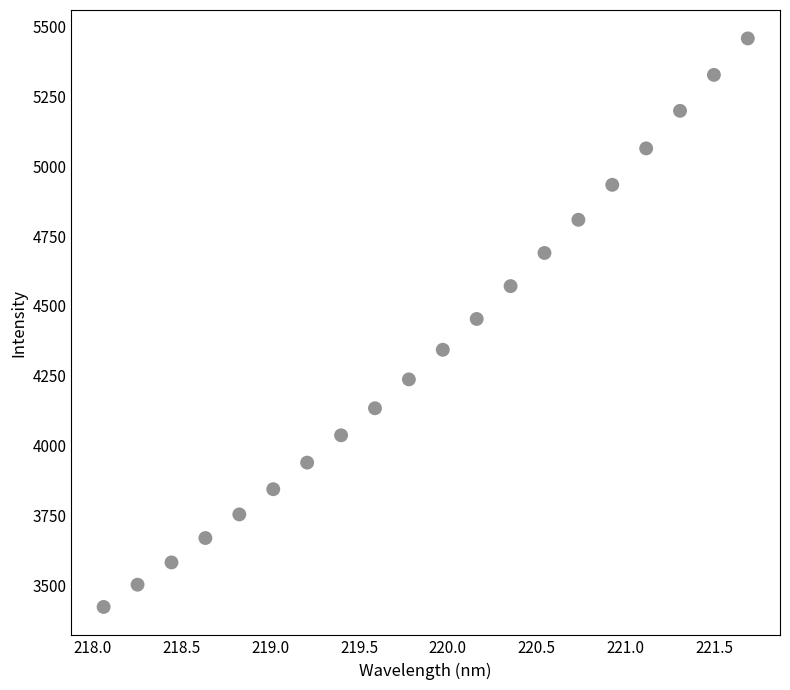

What is the range of X values (max minus min)?

3.6